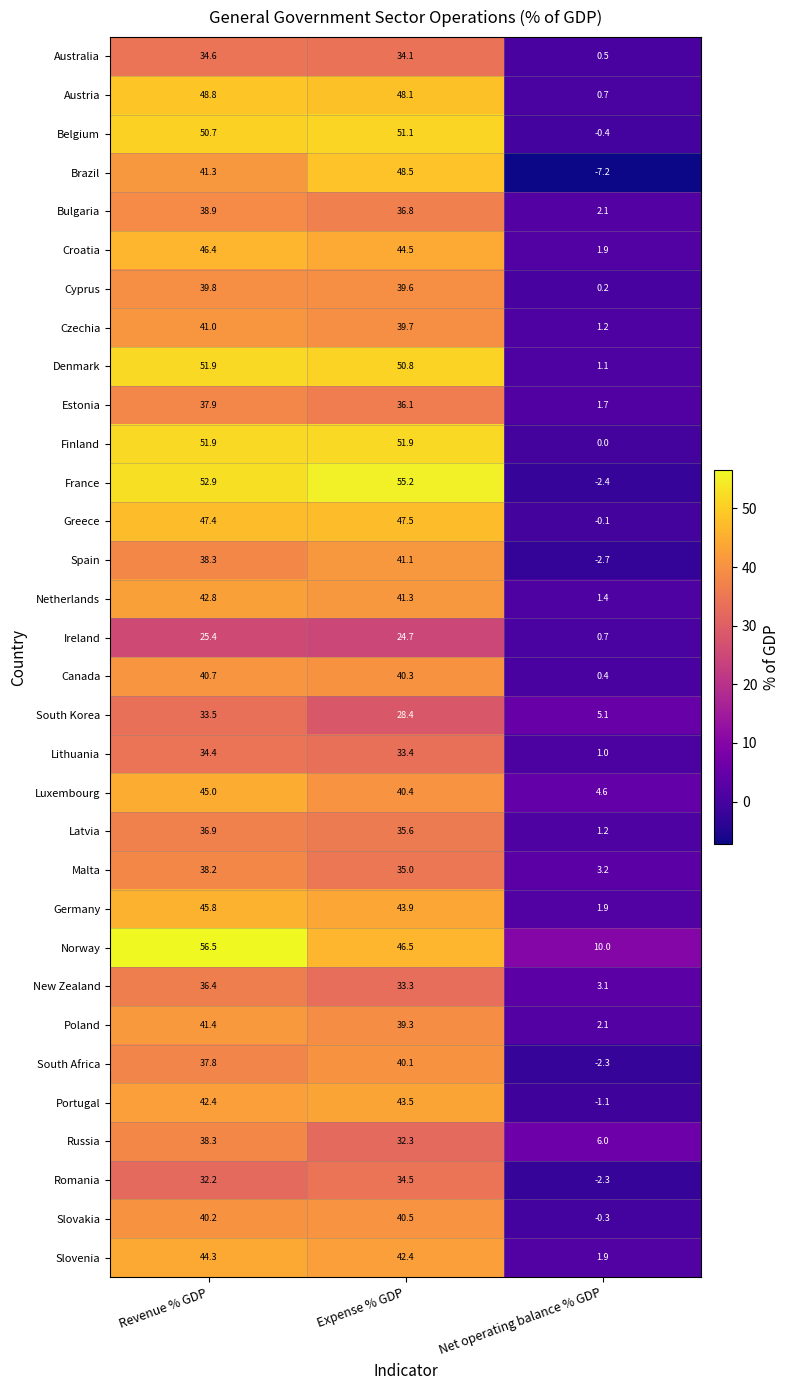

What is the approximate value of Cyprus at Expense % GDP?

39.6